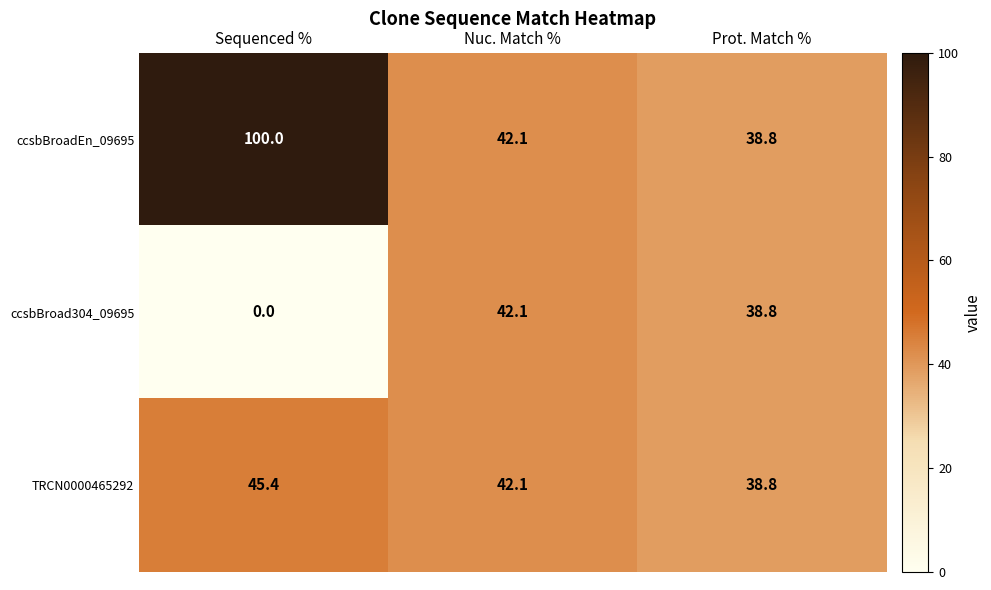

The value of ccsbBroad304_09695 at Prot. Match % is 38.8. True or false?

True